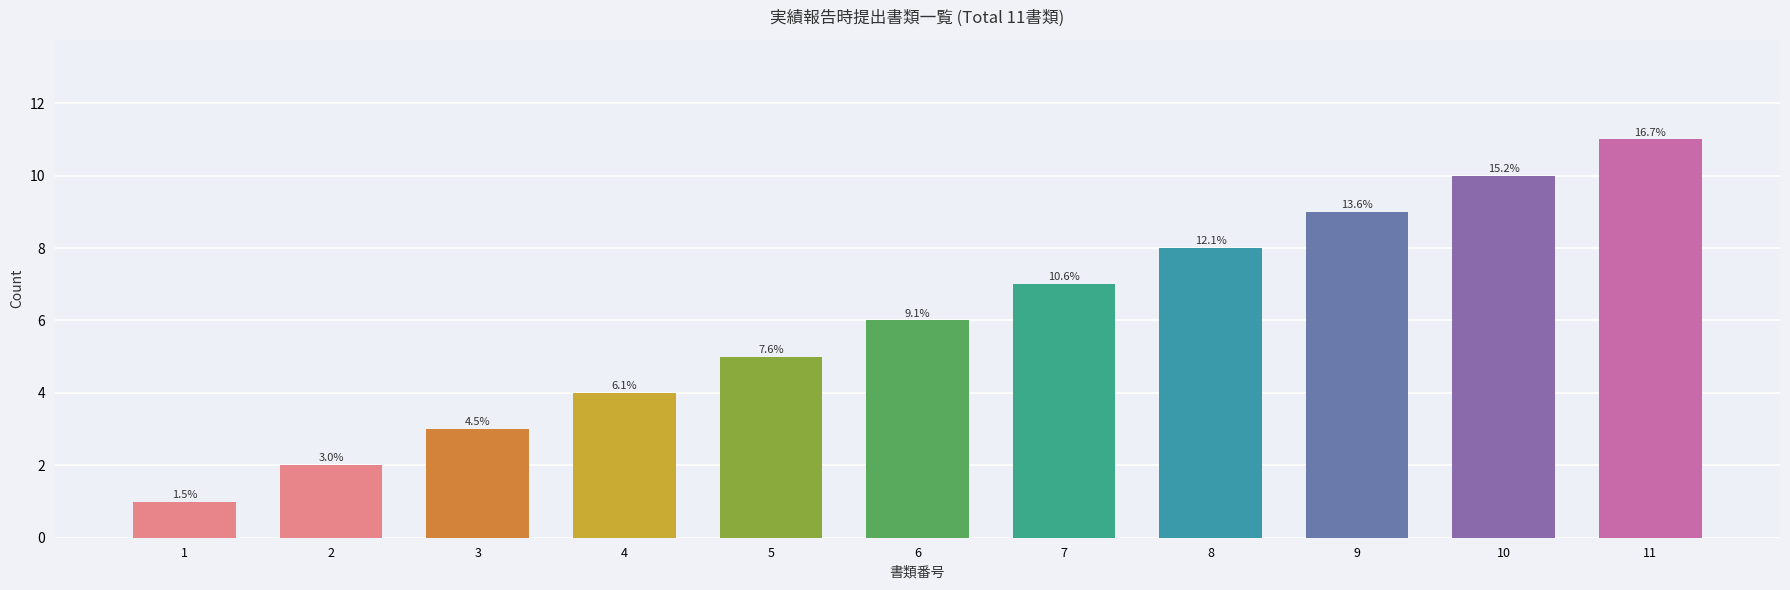

Does the chart contain any negative values?

No